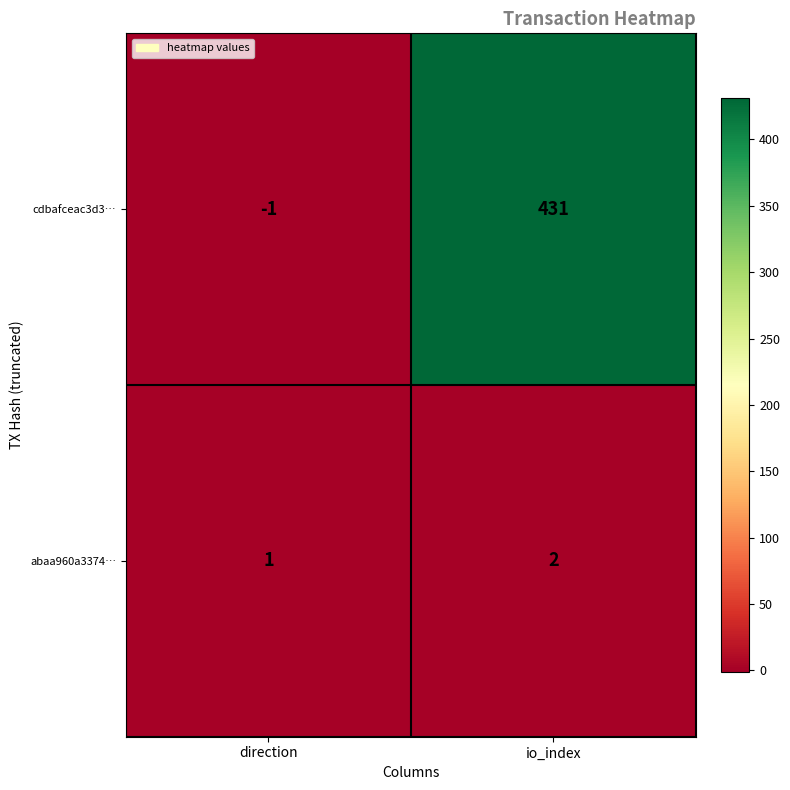

How many series are shown in this chart?

2